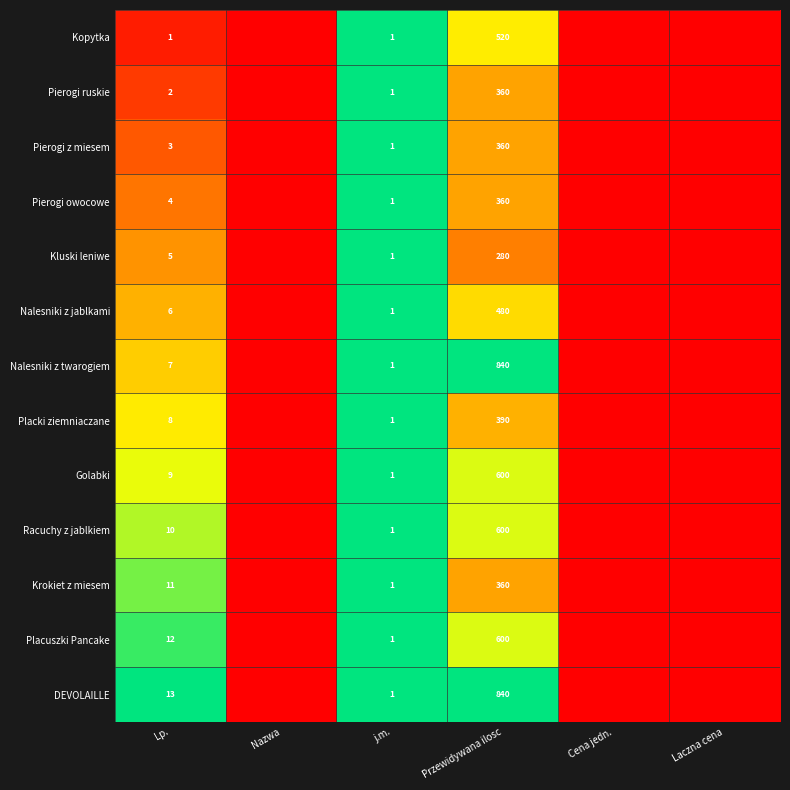

At Lp., list the series in order from smallest to largest.

Kopytka, Pierogi ruskie, Pierogi z miesem, Pierogi owocowe, Kluski leniwe, Nalesniki z jablkami, Nalesniki z twarogiem, Placki ziemniaczane, Golabki, Racuchy z jablkiem, Krokiet z miesem, Placuszki Pancake, DEVOLAILLE